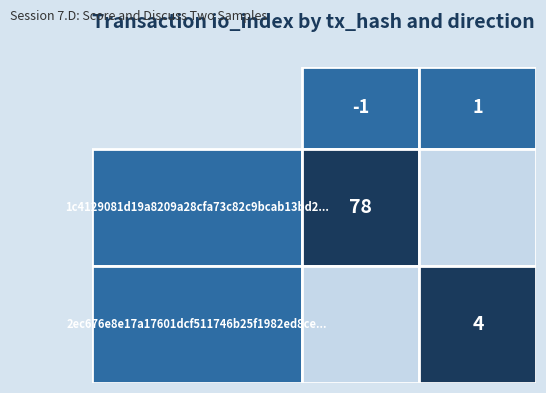

What is the average value of the 2ec676e8e17a17601dcf511746b25f1982ed8ce series?

2